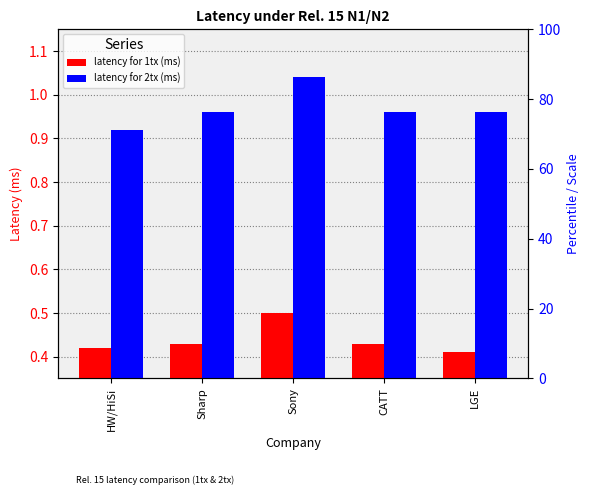

What is the value of the latency for 1tx (ms) bar at the 1st from the left?

0.4